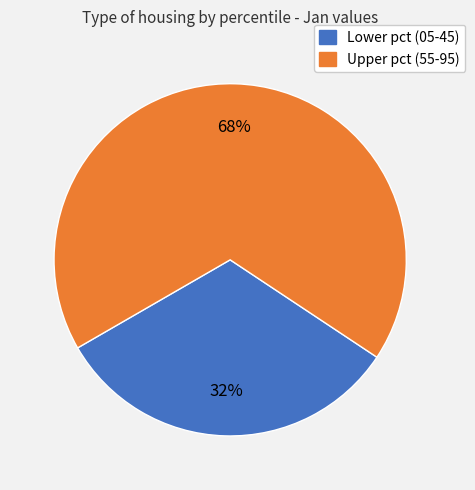

Is there a majority slice in this chart?

Yes